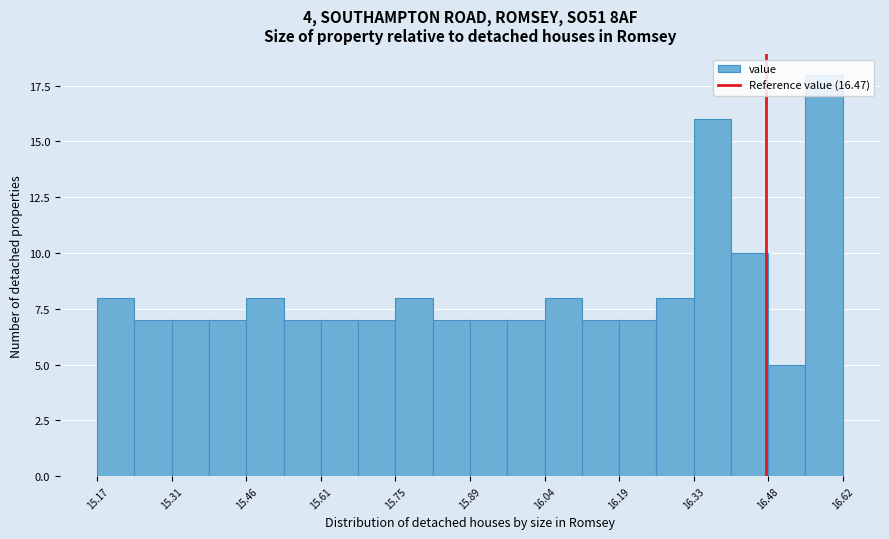

Read against the x-axis, roughly where is the centre of the tallest bar?

16.58